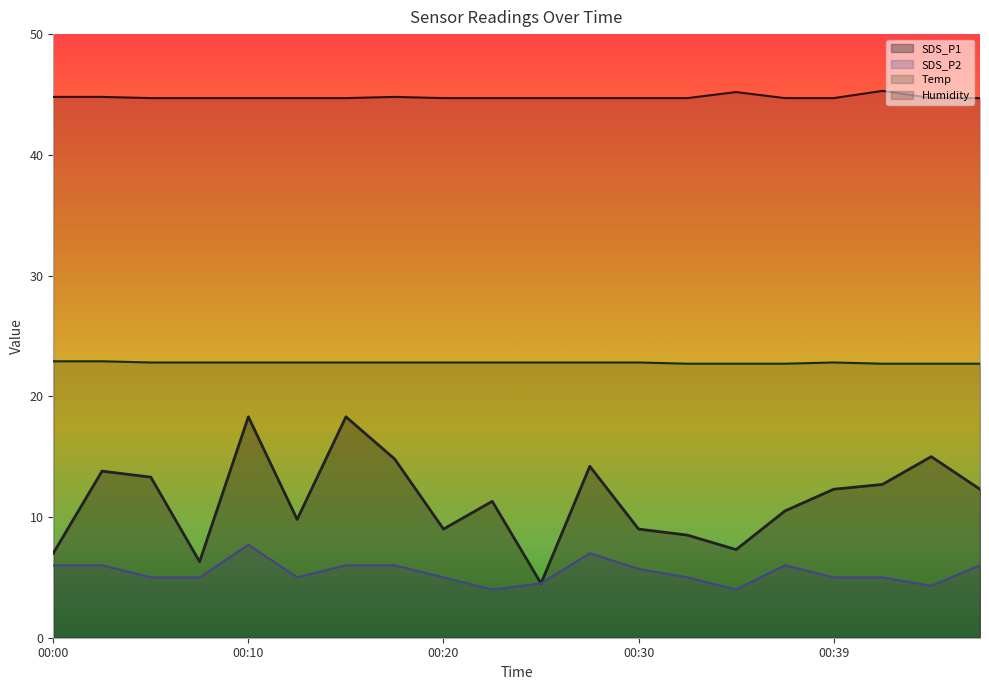

True or false: SDS_P2 has a value of 5.0 at 00:20.

True